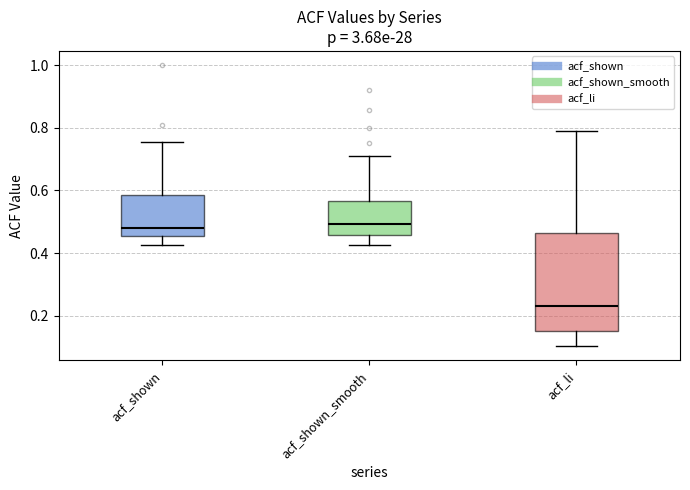

Reading left to right, read every box against the y-axis: the position of its median line, the range the box covers, and the ends of its whiskers. The values are not printed on the chart, so give them approximately, as read against the axis.

acf_shown: median 0.48, box 0.46 to 0.58, whiskers 0.42 to 0.76
acf_shown_smooth: median 0.50, box 0.46 to 0.56, whiskers 0.42 to 0.72
acf_li: median 0.24, box 0.16 to 0.46, whiskers 0.10 to 0.80